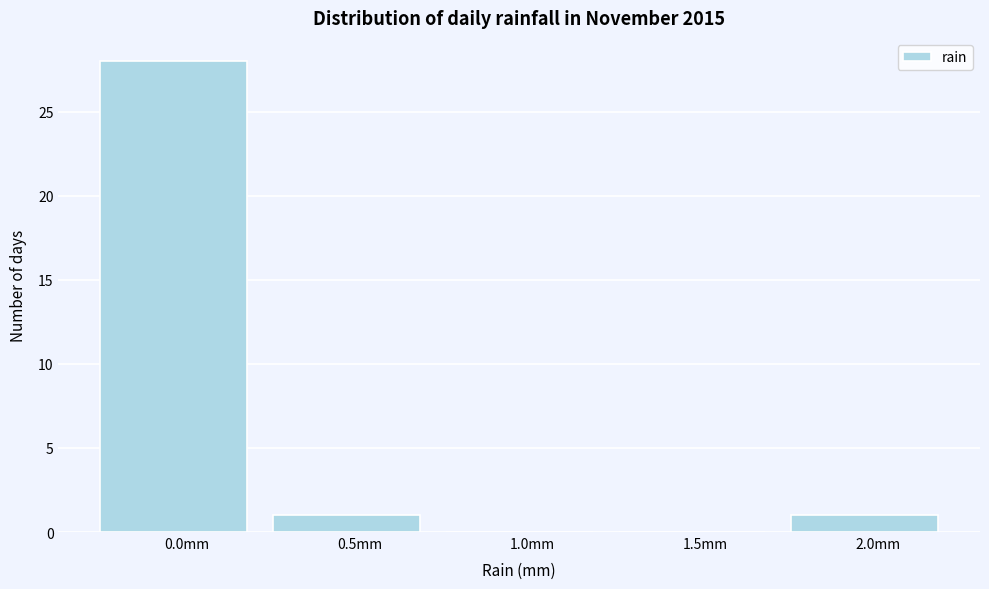

Which category has the highest value across all series?

0.0mm